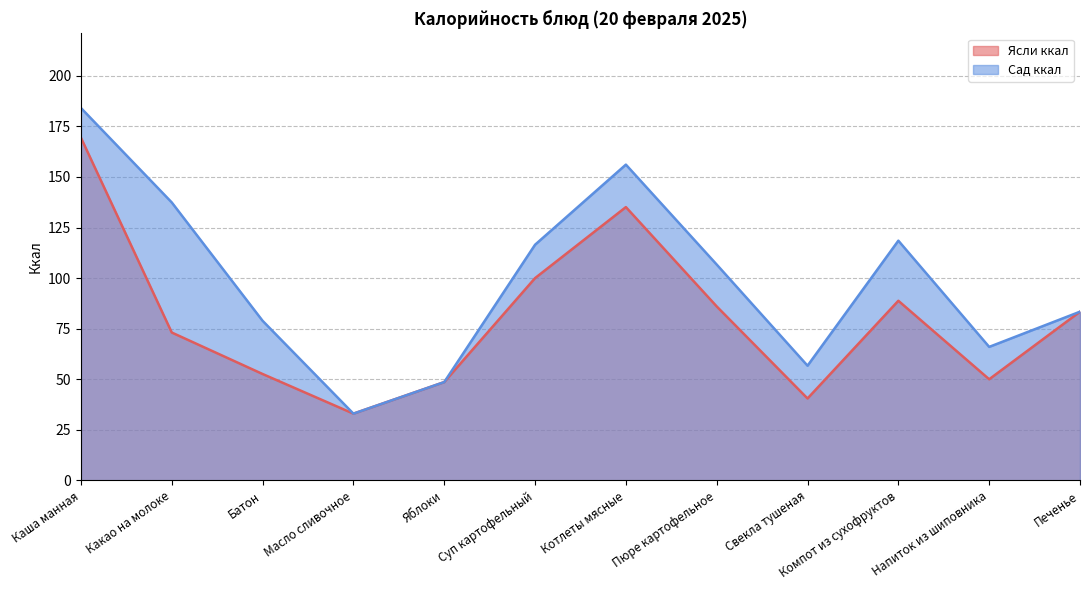

Reading right to left, transcribe all the data shown in this chart.

Ясли ккал: Печенье=83.4	Напиток из шиповника=50.0	Компот из сухофруктов=88.8	Свекла тушеная=40.5	Пюре картофельное=86.0	Котлеты мясные=135.1	Суп картофельный=100.0	Яблоки=48.6	Масло сливочное=33.0	Батон=52.6	Какао на молоке=73.1	Каша манная=169.4
Сад ккал: Печенье=83.4	Напиток из шиповника=66.0	Компот из сухофруктов=118.5	Свекла тушеная=56.7	Пюре картофельное=106.7	Котлеты мясные=156.1	Суп картофельный=116.5	Яблоки=48.6	Масло сливочное=33.0	Батон=78.9	Какао на молоке=137.4	Каша манная=184.1